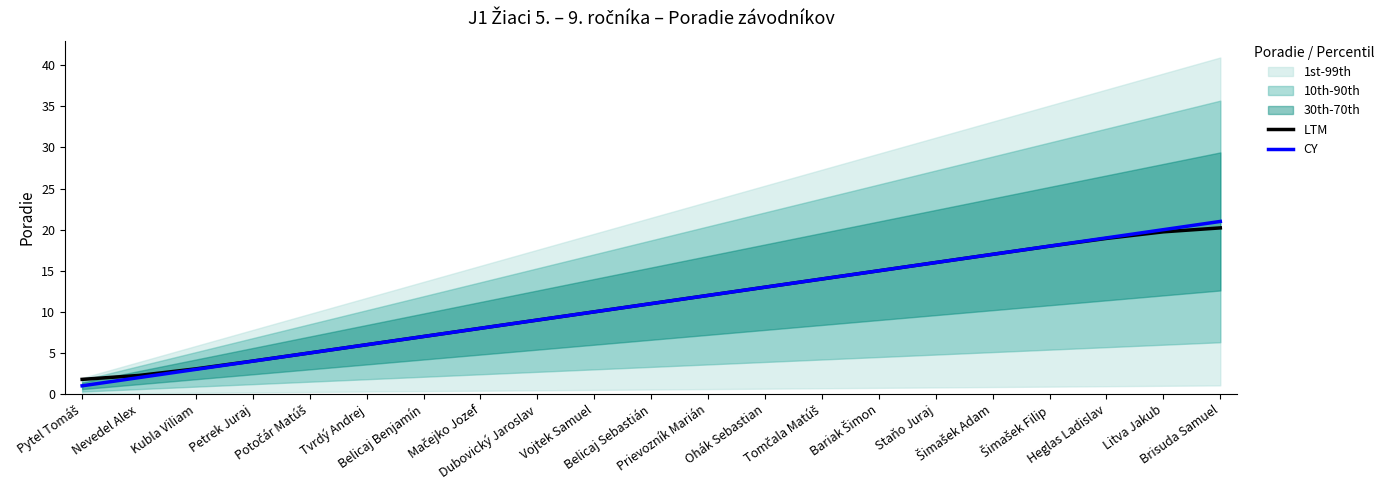

Does the chart have visible grid lines?

No